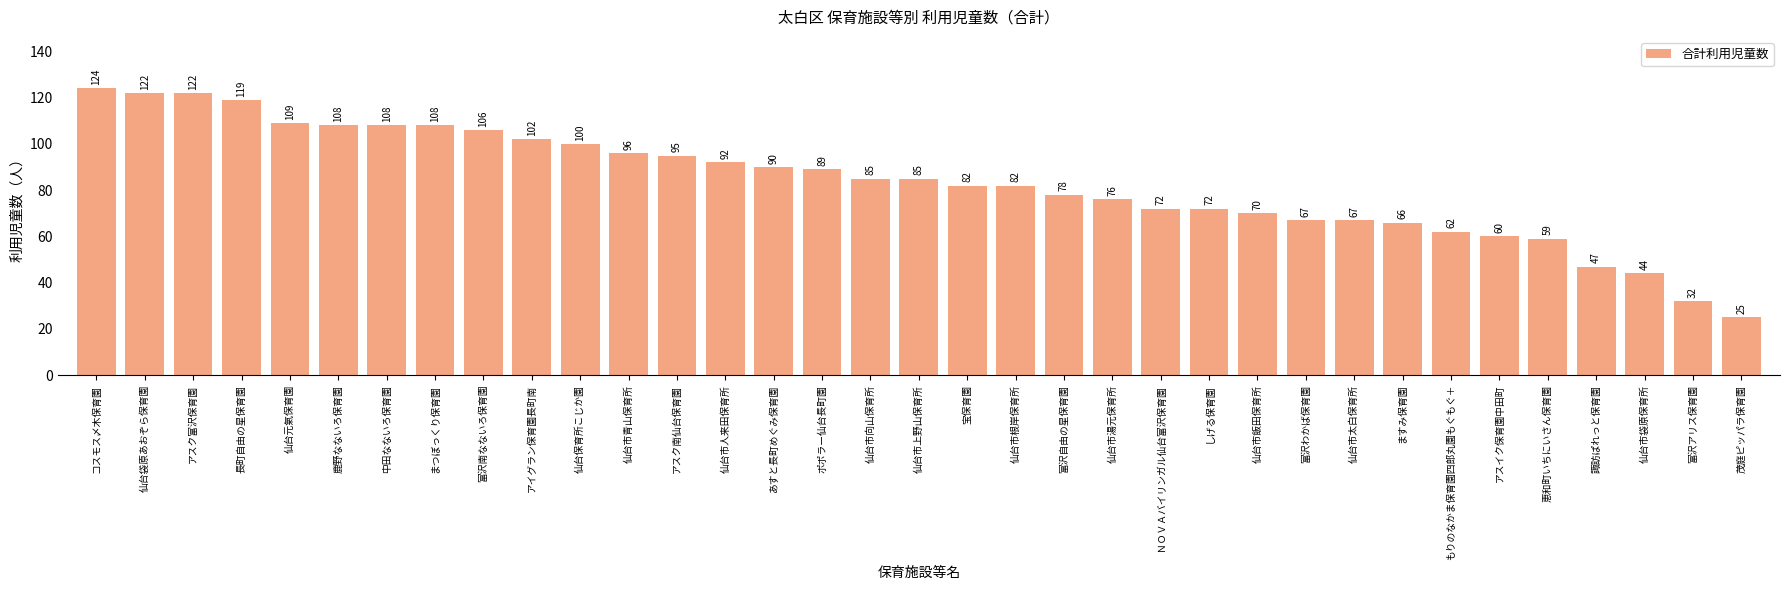

Reading right to left, what are all the values shown in this chart?

25	32	44	47	59	60	62	66	67	67	70	72	72	76	78	82	82	85	85	89	90	92	95	96	100	102	106	108	108	108	109	119	122	122	124